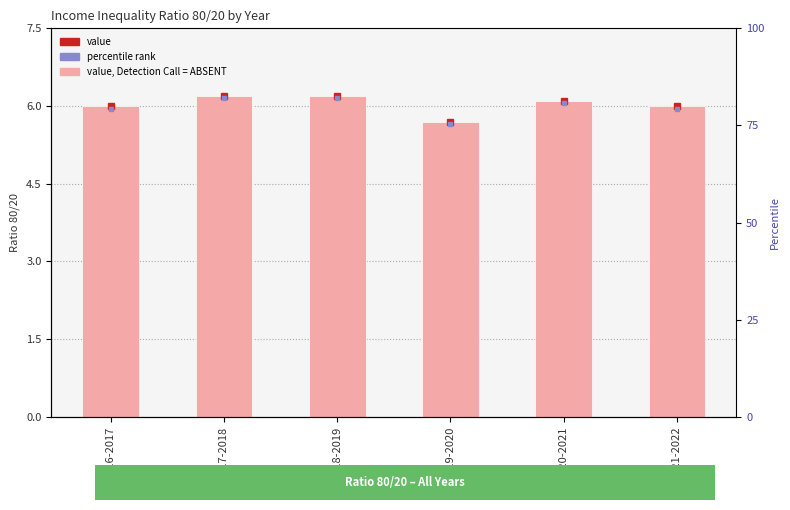

Rank the categories by value from highest to lowest.

2017-2018, 2018-2019, 2020-2021, 2016-2017, 2021-2022, 2019-2020